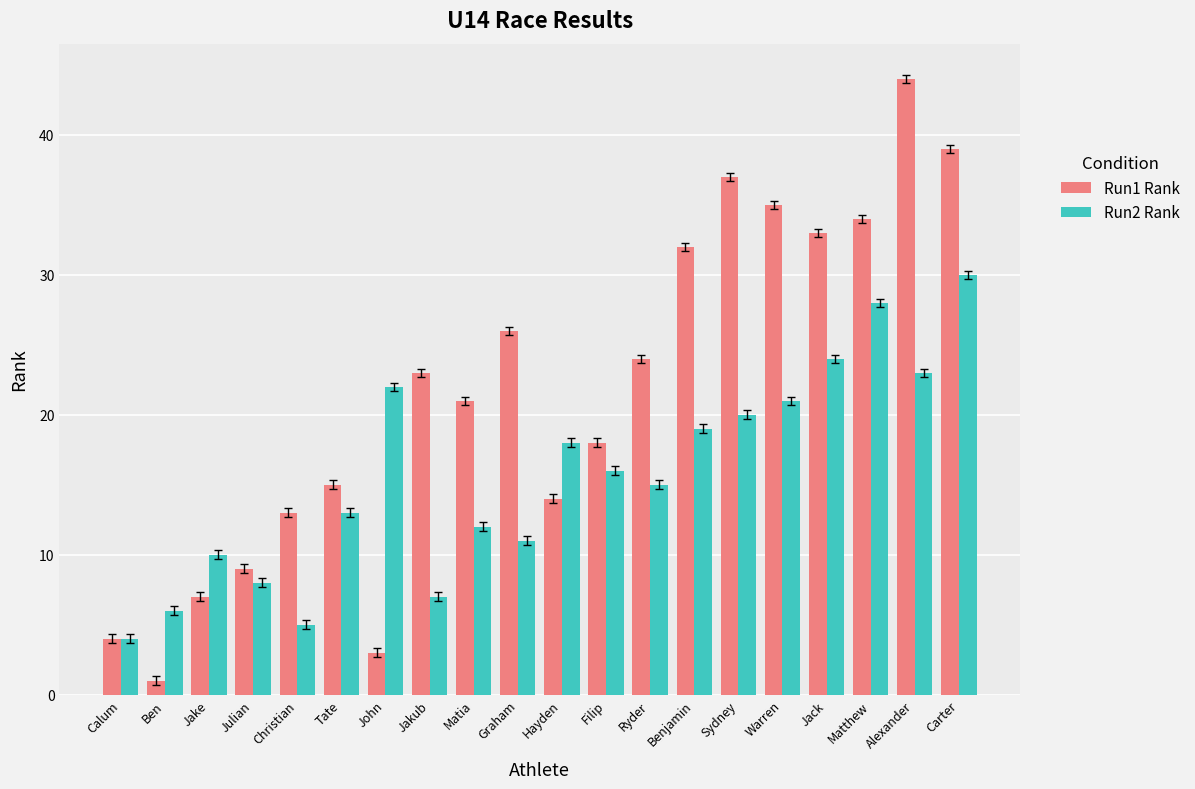

The value of Run2 Rank at Ben is 3. True or false?

False